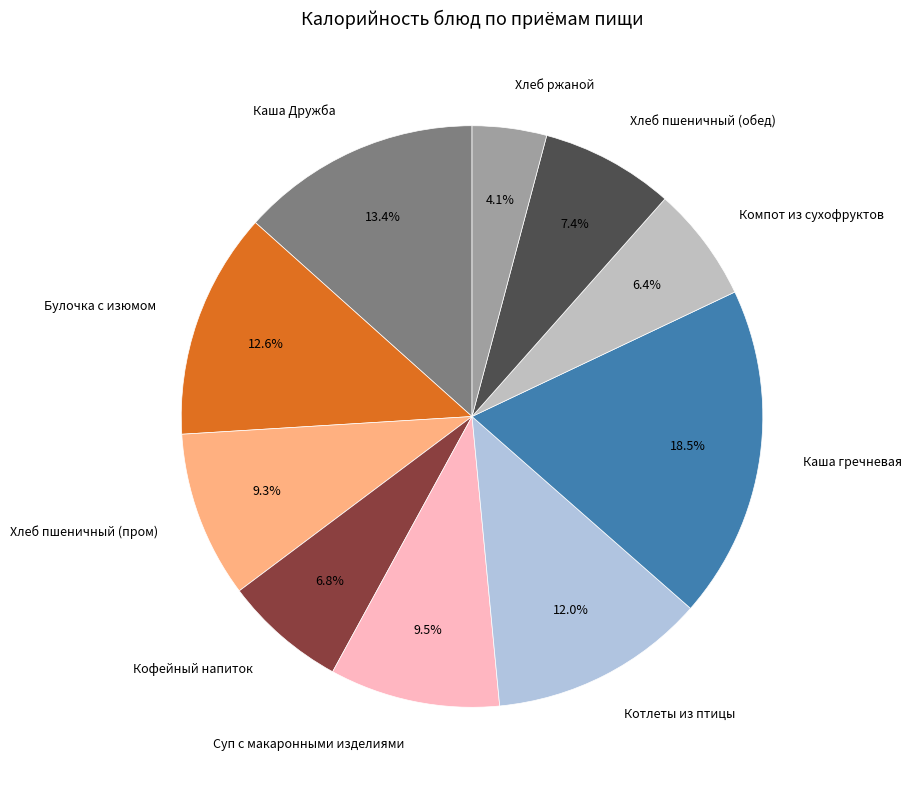

What is the largest slice in the pie chart?

Каша гречневая